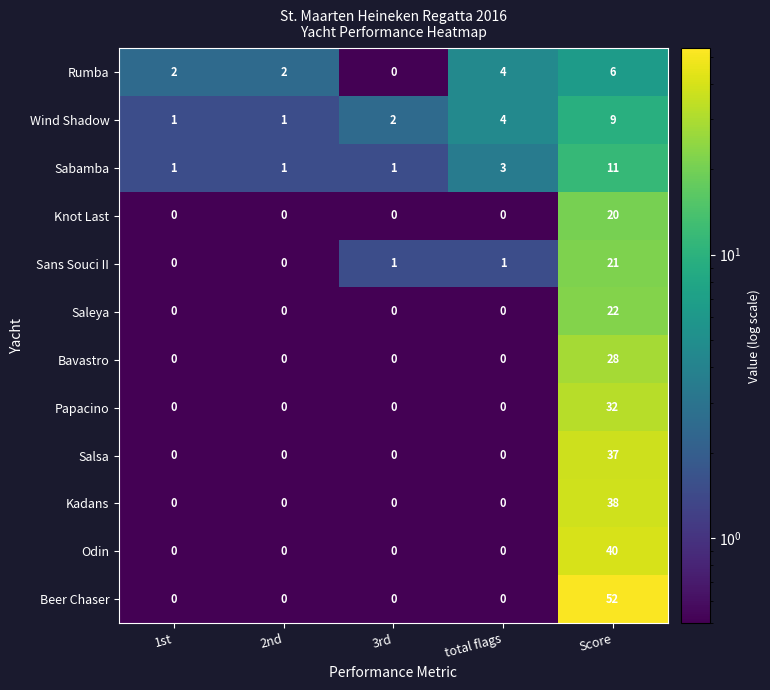

What is the smallest value displayed?

0